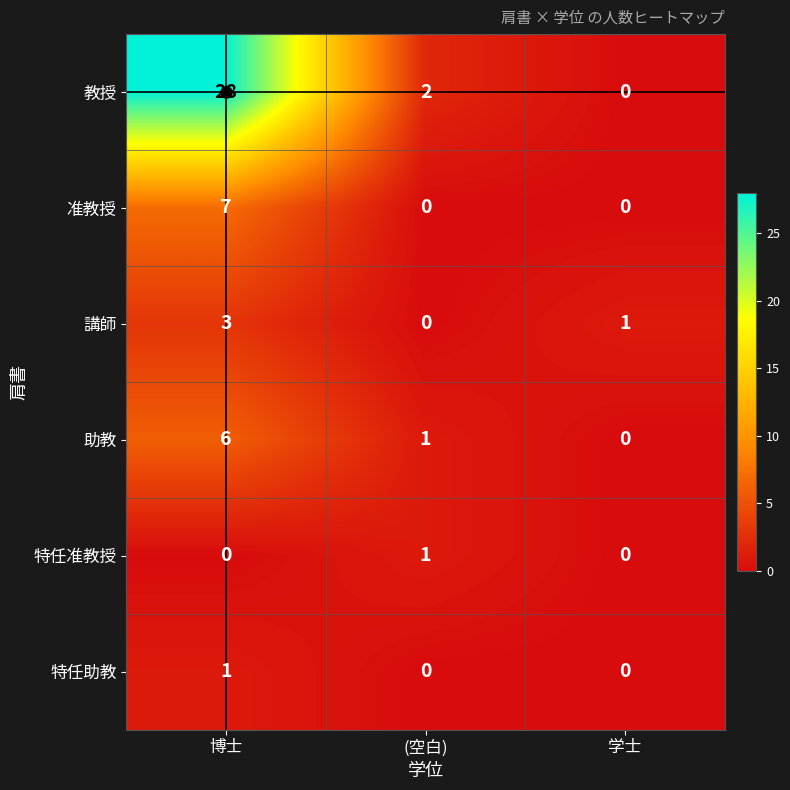

What is the total value across all series at 博士?

45